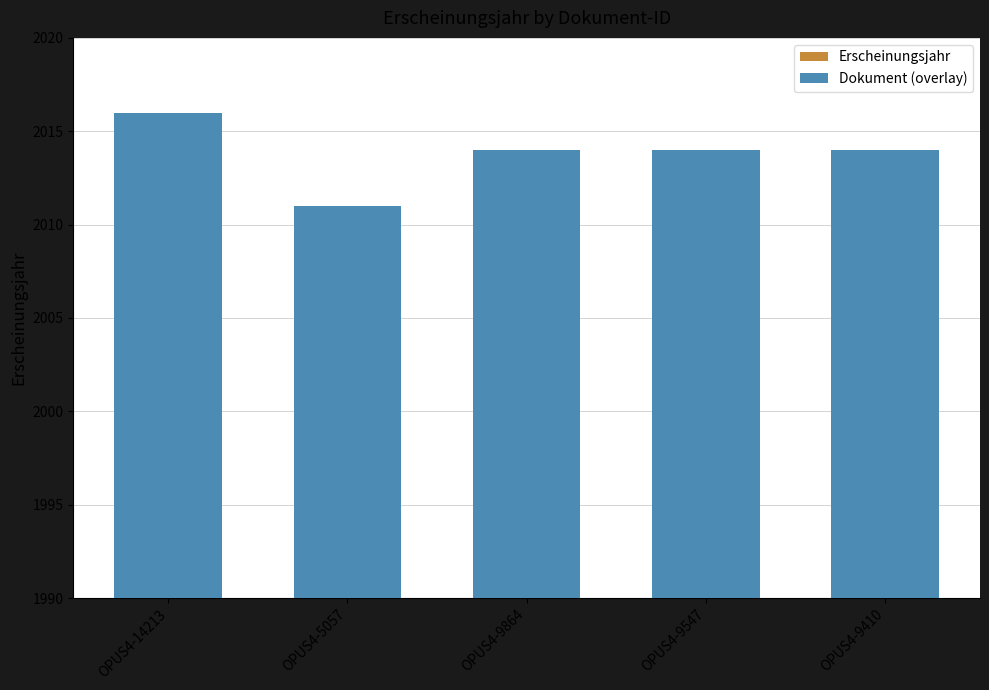

What is the approximate value of Erscheinungsjahr at OPUS4-9410?

2014.0